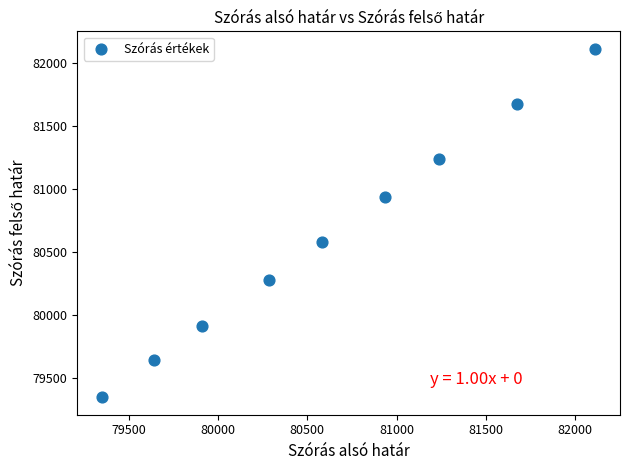

What Y value in the scatter plot is closest to 80731?

80582